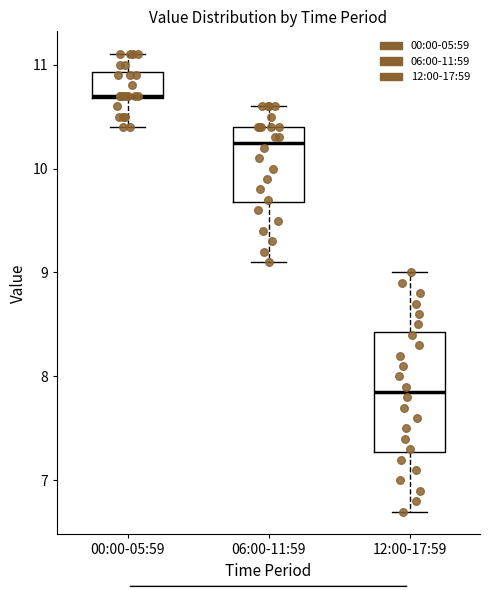

Reading left to right, read every box against the y-axis: the position of its median line, the range the box covers, and the ends of its whiskers. The values are not printed on the chart, so give them approximately, as read against the axis.

00:00-05:59: median 10.7, box 10.7 to 10.9, whiskers 10.4 to 11.1
06:00-11:59: median 10.3, box 9.7 to 10.4, whiskers 9.1 to 10.6
12:00-17:59: median 7.9, box 7.3 to 8.4, whiskers 6.7 to 9.0